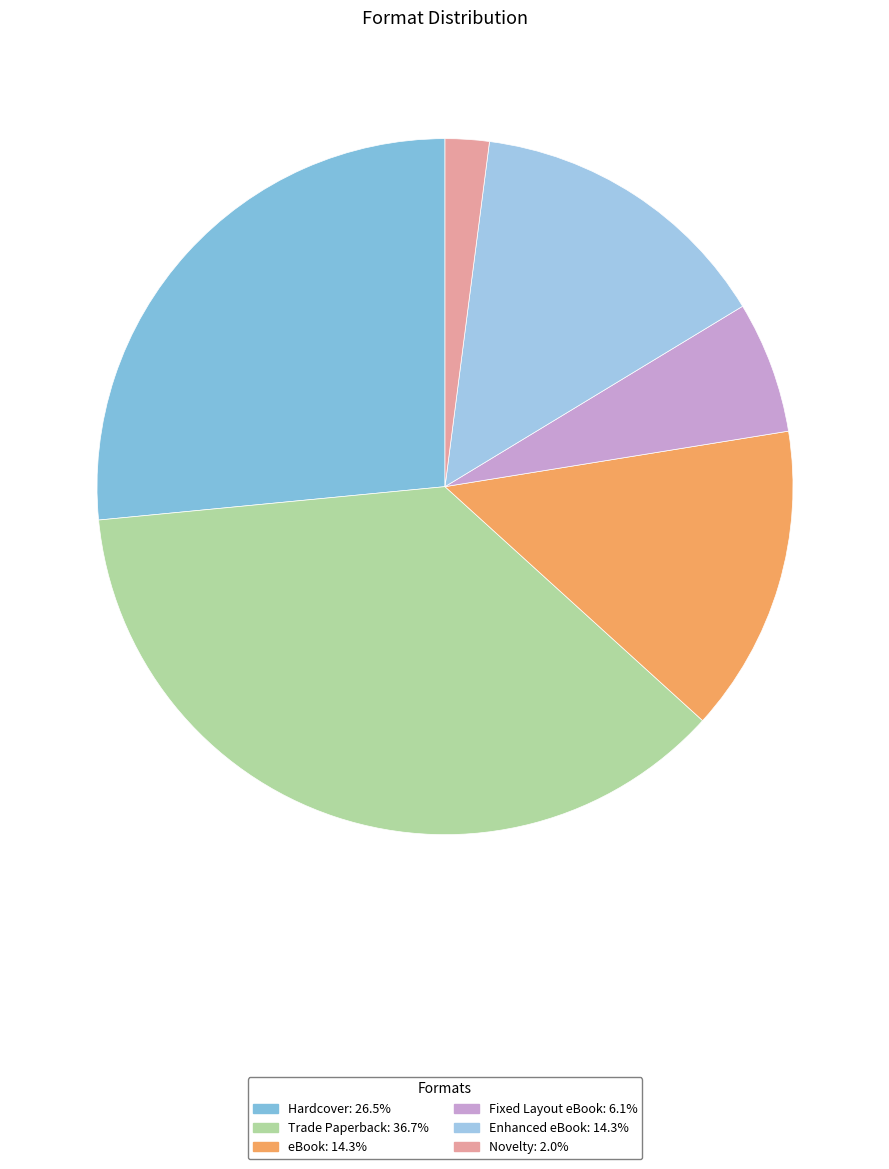

How many segments does this pie chart have?

6